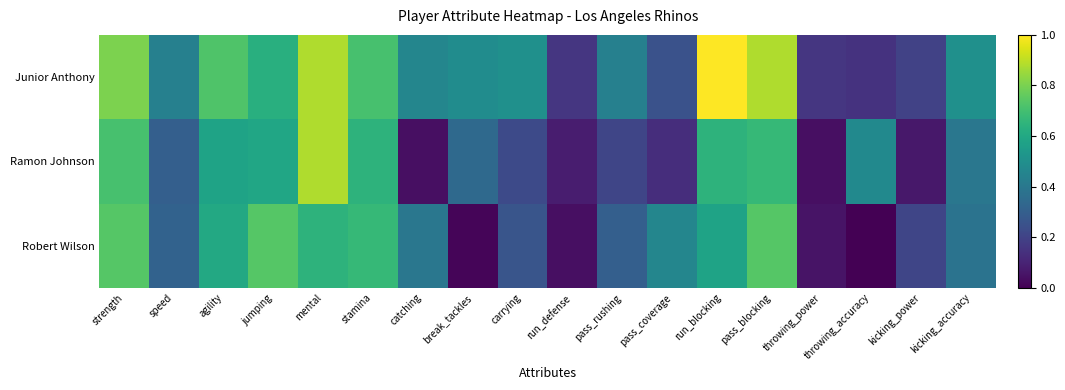

What is the difference between the highest and lowest values at run_blocking?

32